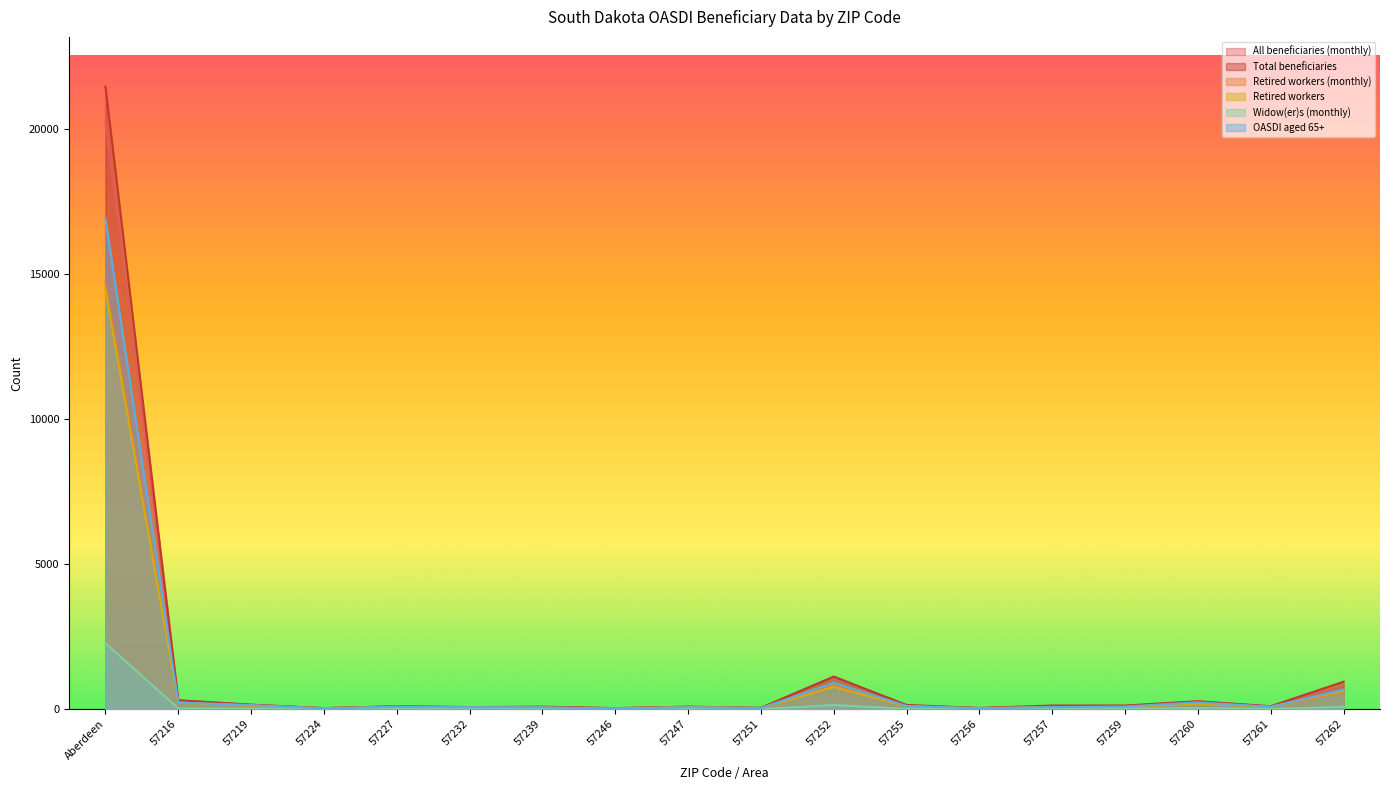

Between 57239 and 57224, which is larger?

57239